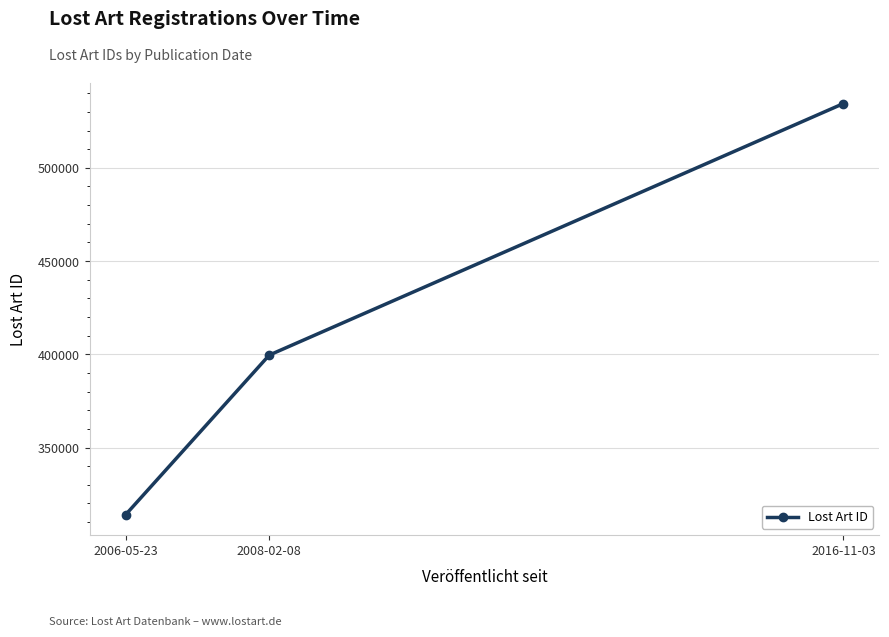

Reading left to right, what are all the values shown in this chart?

314031	399577	534466